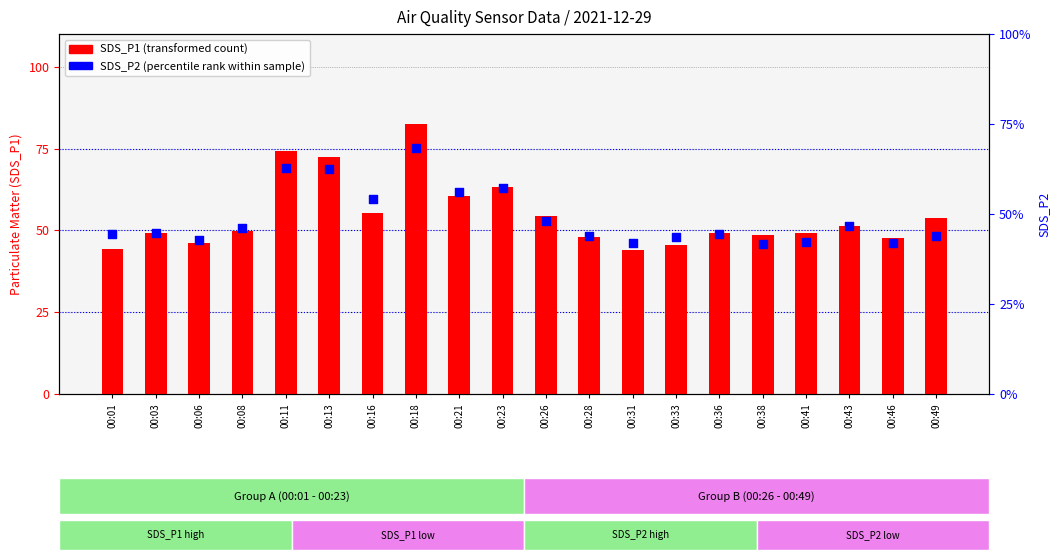

Which series reaches the maximum Y coordinate?

SDS_P1 (transformed count)